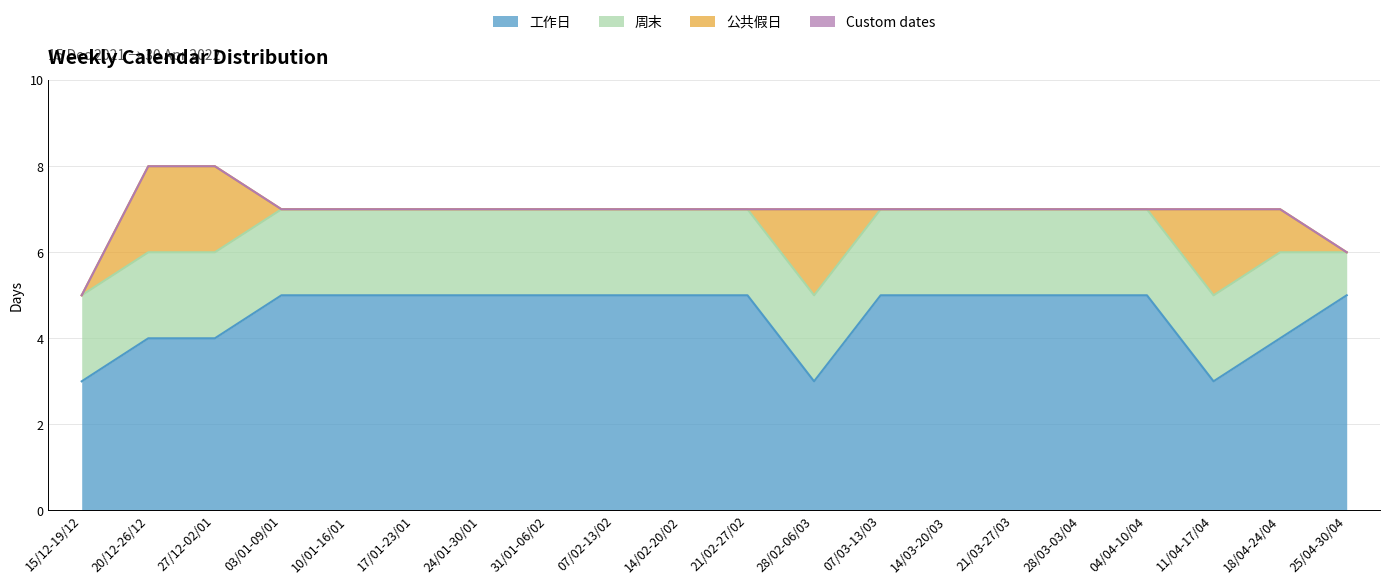

At which category is the sum across all series the highest?

20/12-26/12